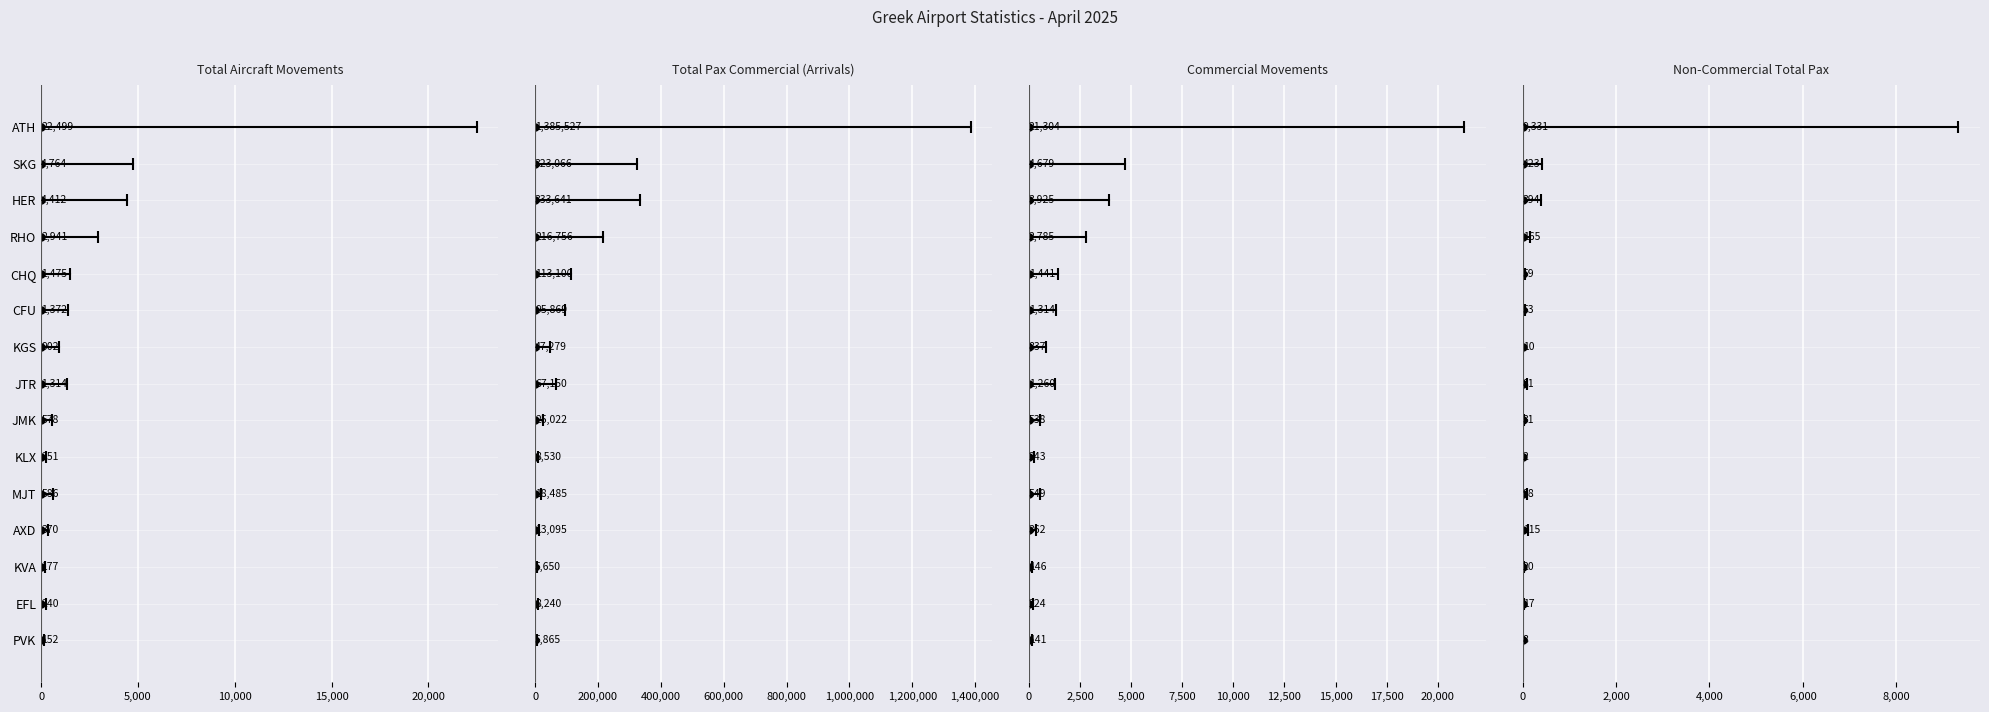

What is the sum of all Commercial Movements values?

39748